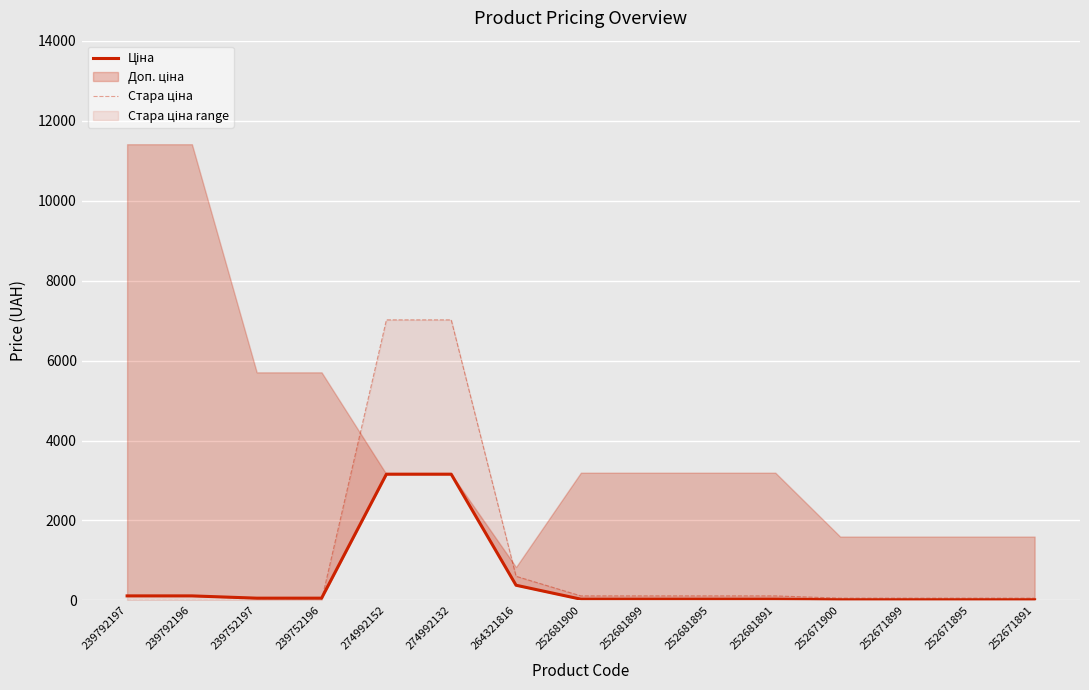

Is the value of Стара ціна at 252671891 greater than the value of Ціна at 252671895?

Yes